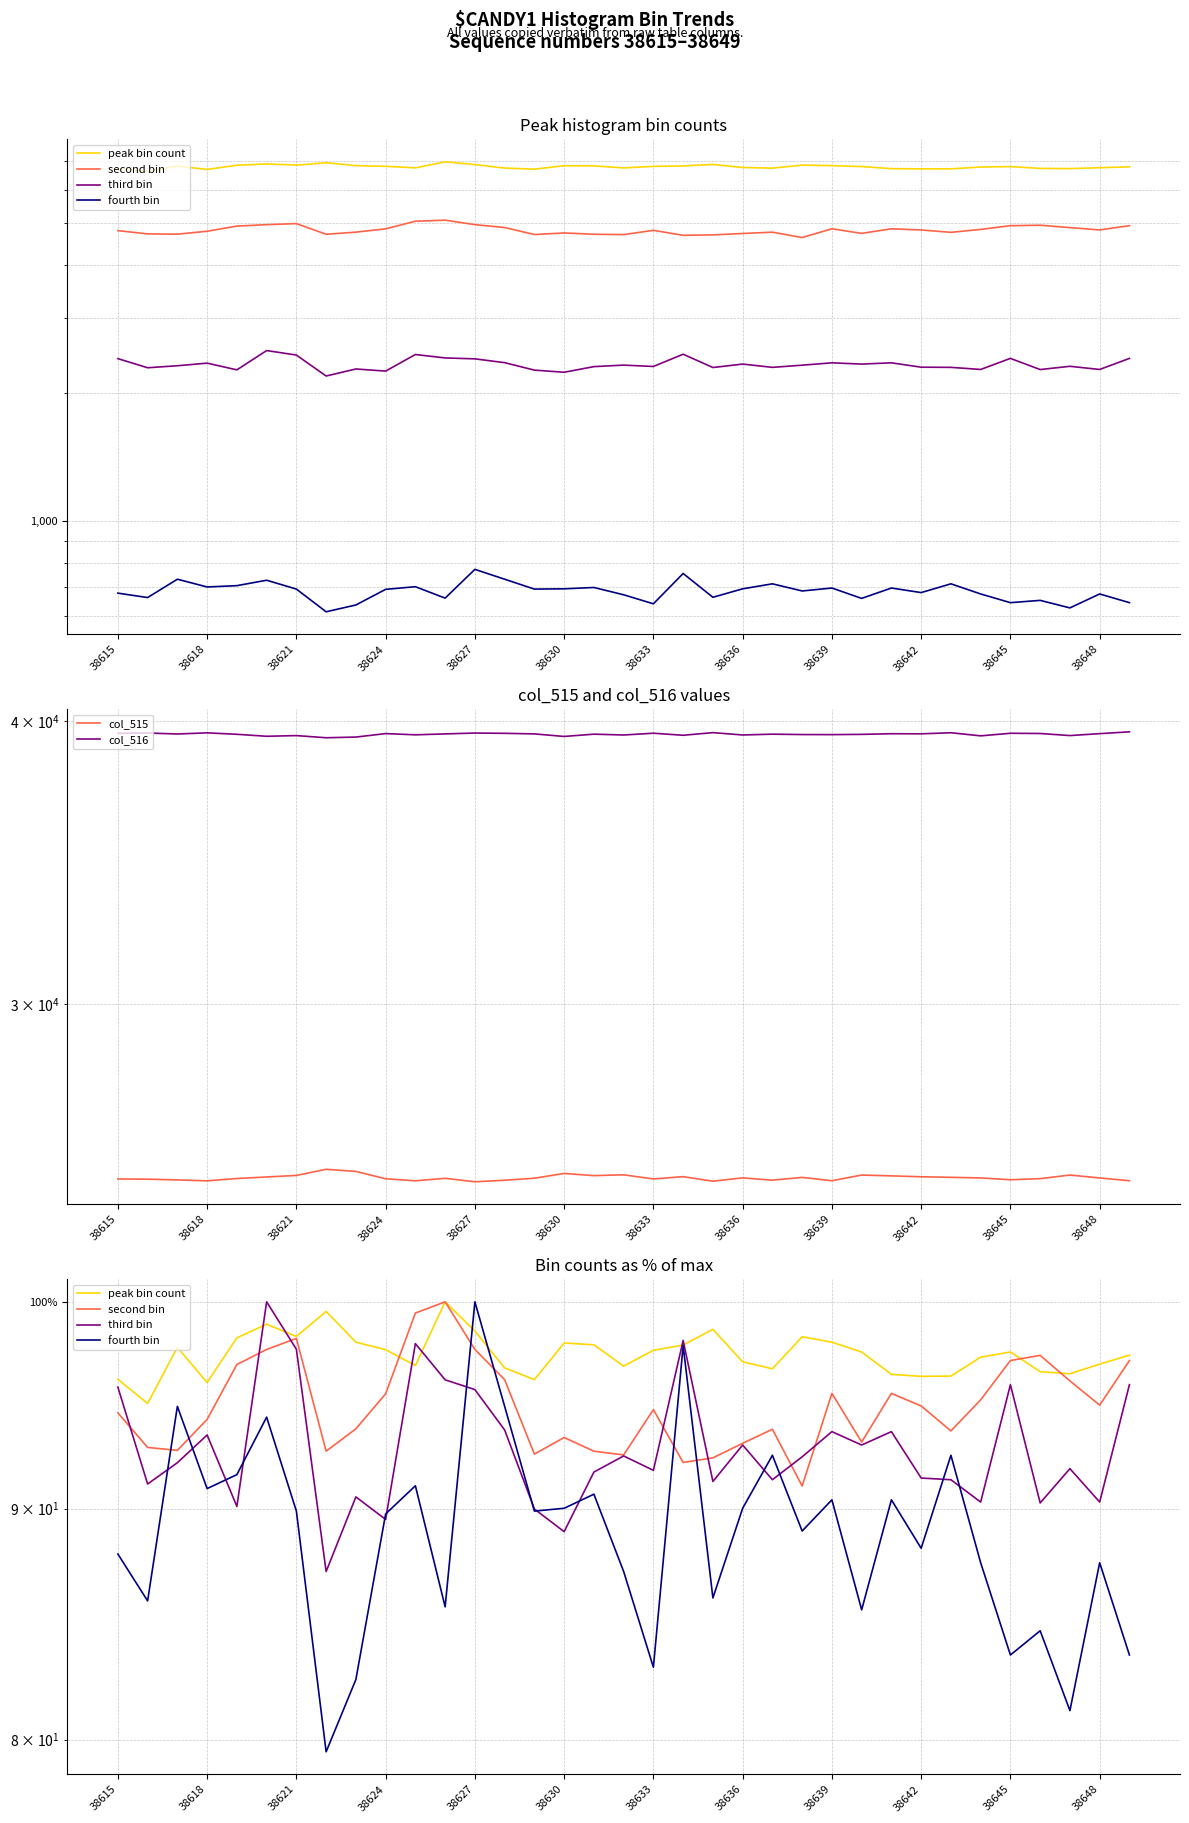

Which series has the largest range (max minus min)?

col_515